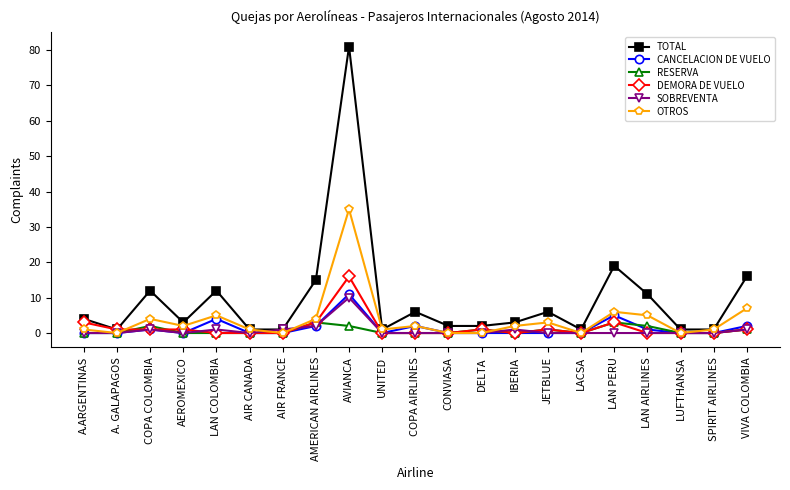

The SOBREVENTA series shows 0 at LAN PERU. True or false?

True